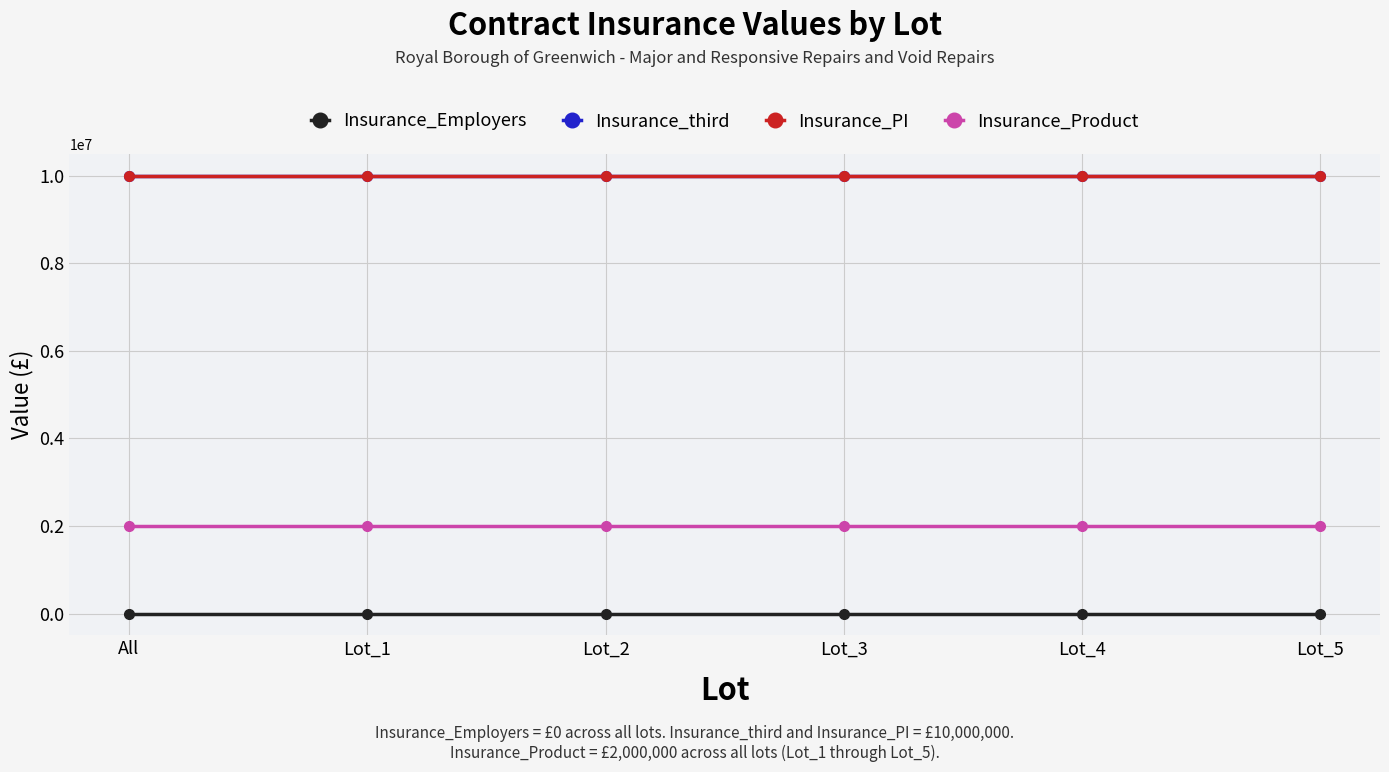

What is the label of the 4th point from the left?

Lot_3